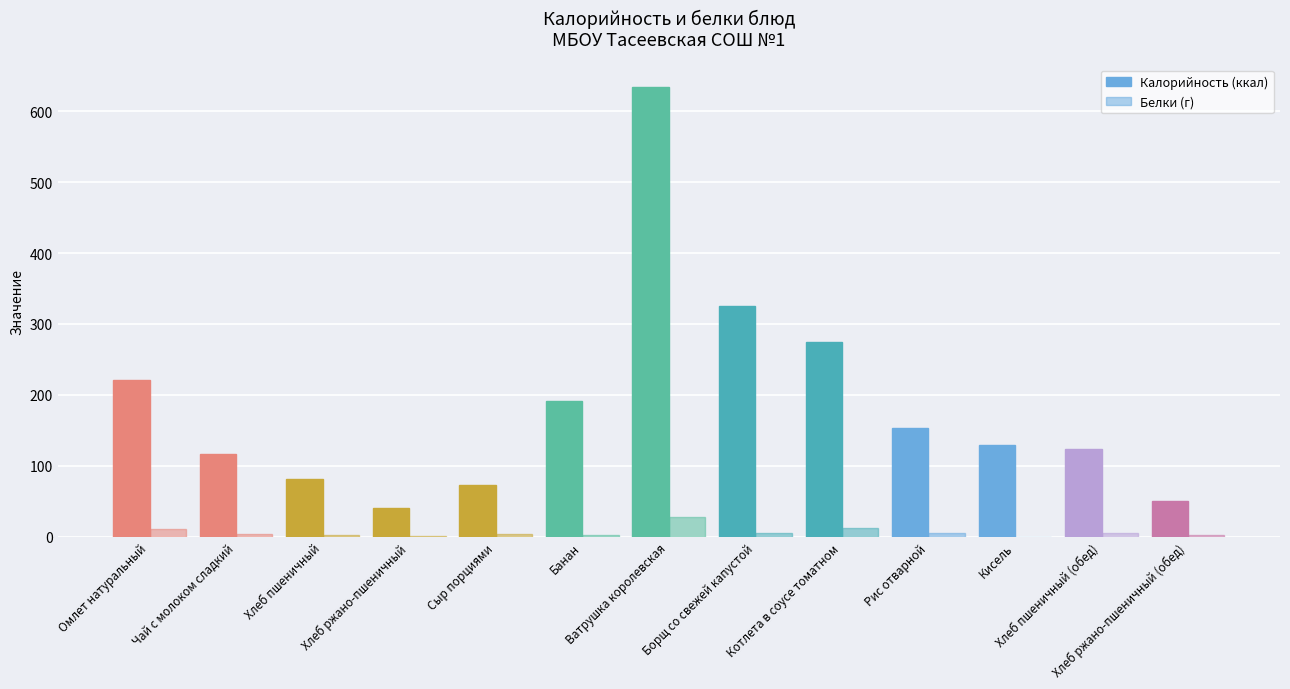

How many data points does each series have?

13